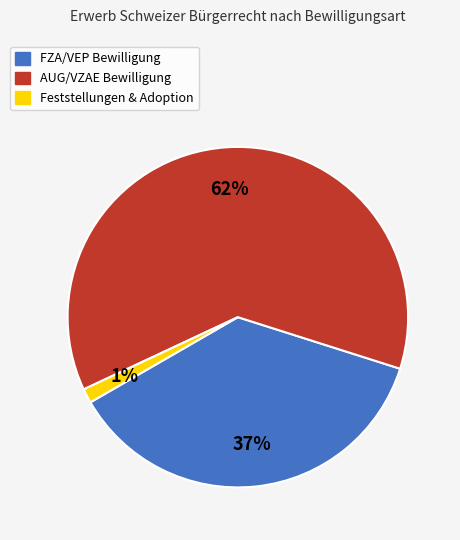

To the nearest percent, what is the combined percentage of AUG/VZAE Bewilligung and FZA/VEP Bewilligung?

99%